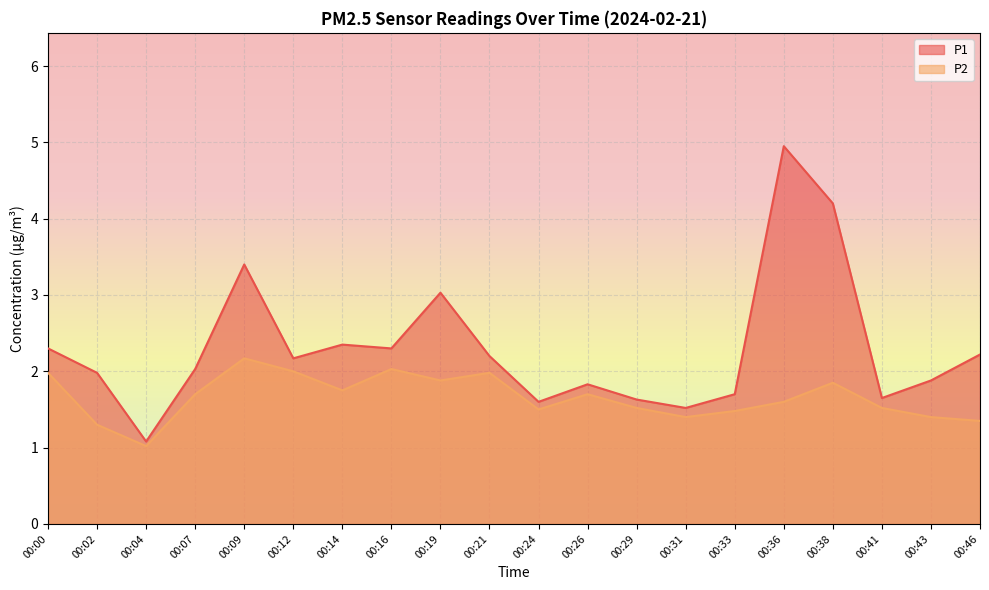

Which category has the highest value in the P1 series?

00:36